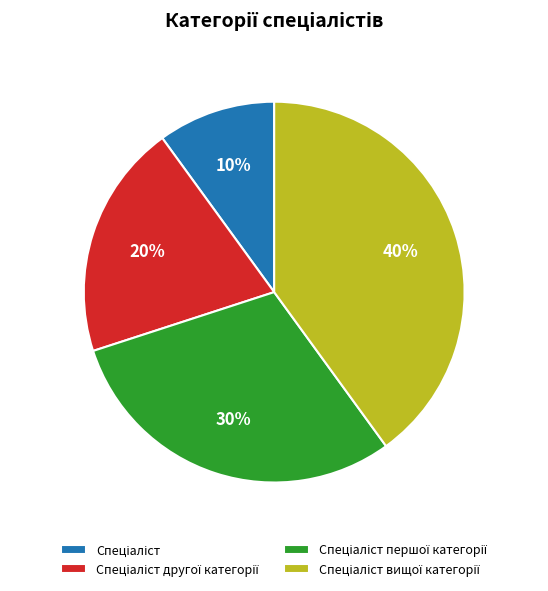

To the nearest percent, what is the average slice percentage?

25%